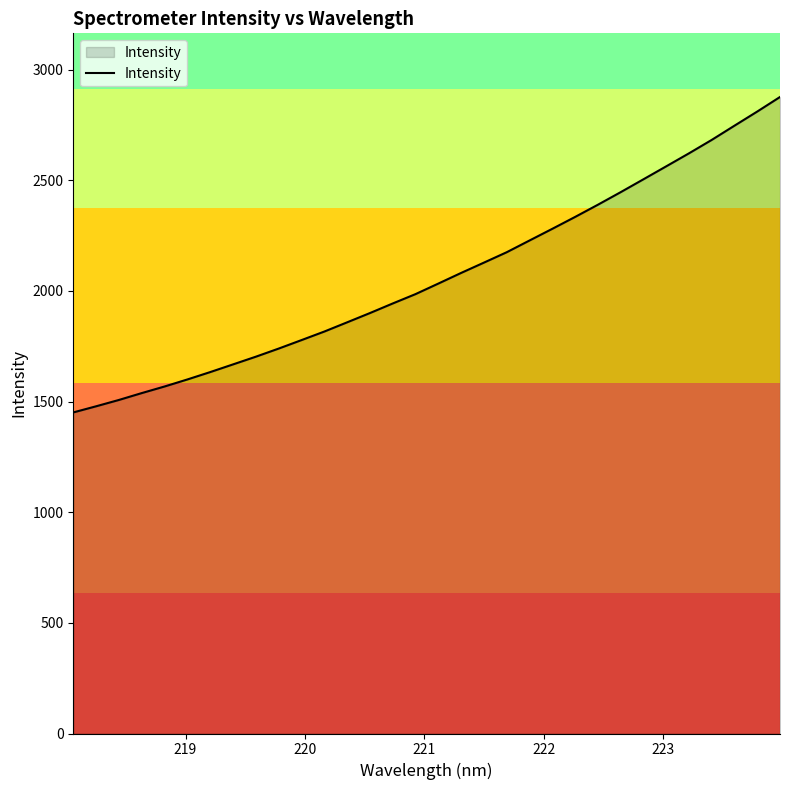

What is the average value?

2064.6